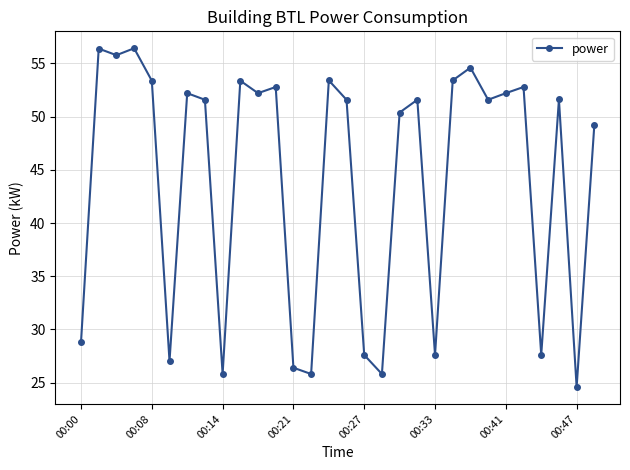

What is the difference between the second highest and second lowest values?

30.6